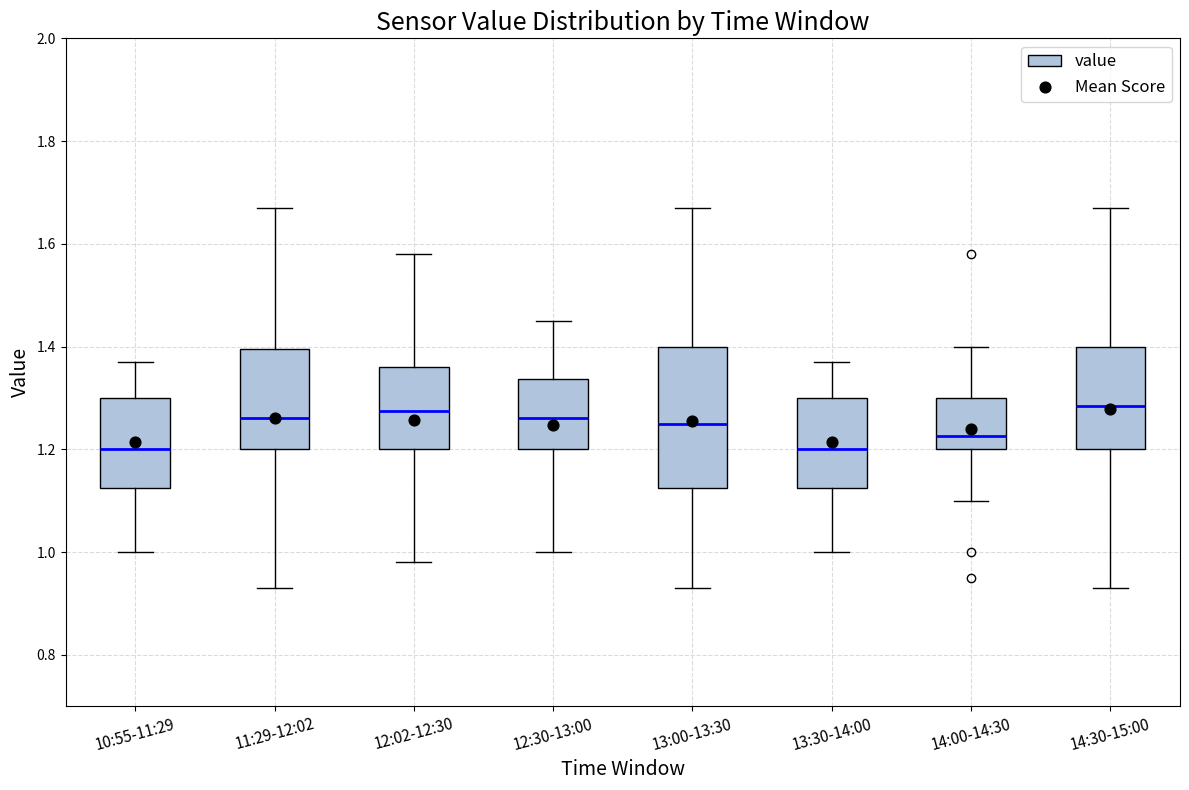

Reading left to right, read every box against the y-axis: the position of its median line, the range the box covers, and the ends of its whiskers. The values are not printed on the chart, so give them approximately, as read against the axis.

10:55-11:29: median 1.20, box 1.12 to 1.30, whiskers 1.00 to 1.38
11:29-12:02: median 1.26, box 1.20 to 1.40, whiskers 0.94 to 1.68
12:02-12:30: median 1.28, box 1.20 to 1.36, whiskers 0.98 to 1.58
12:30-13:00: median 1.26, box 1.20 to 1.34, whiskers 1.00 to 1.46
13:00-13:30: median 1.26, box 1.12 to 1.40, whiskers 0.94 to 1.68
13:30-14:00: median 1.20, box 1.12 to 1.30, whiskers 1.00 to 1.38
14:00-14:30: median 1.22, box 1.20 to 1.30, whiskers 1.10 to 1.40
14:30-15:00: median 1.28, box 1.20 to 1.40, whiskers 0.94 to 1.68